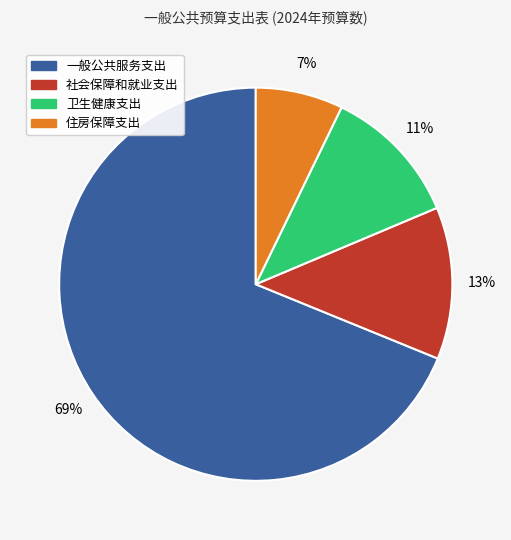

Which category accounts for the majority?

一般公共服务支出